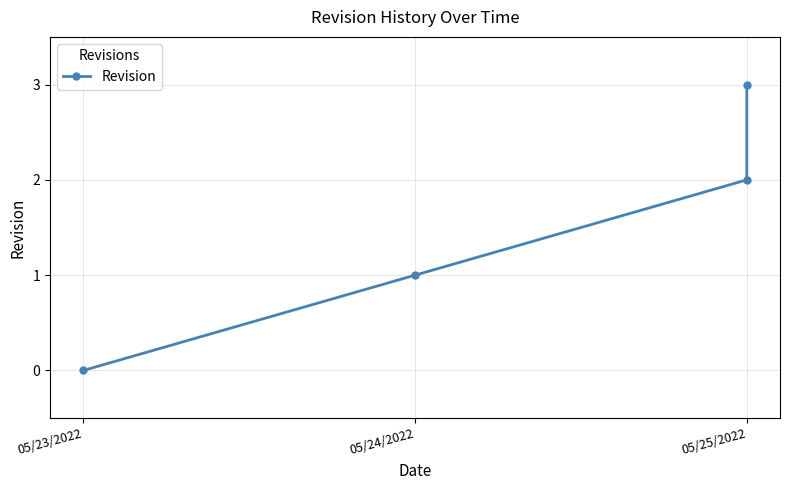

Count the values in the range 1 to 3.

3